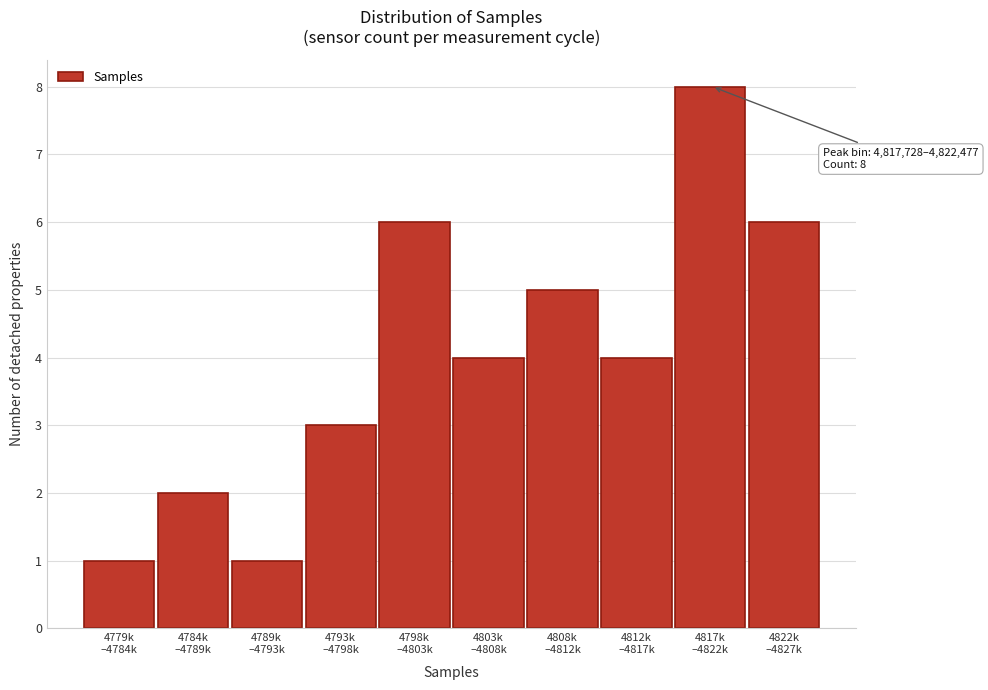

Reading left to right, list all the values displayed in this chart.

1	2	1	3	6	4	5	4	8	6